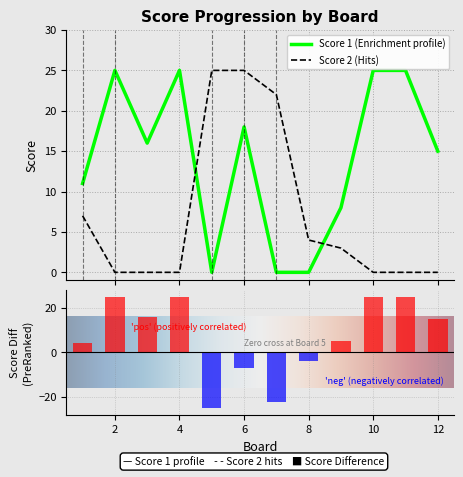

Which series has the largest total across all categories?

Score 1